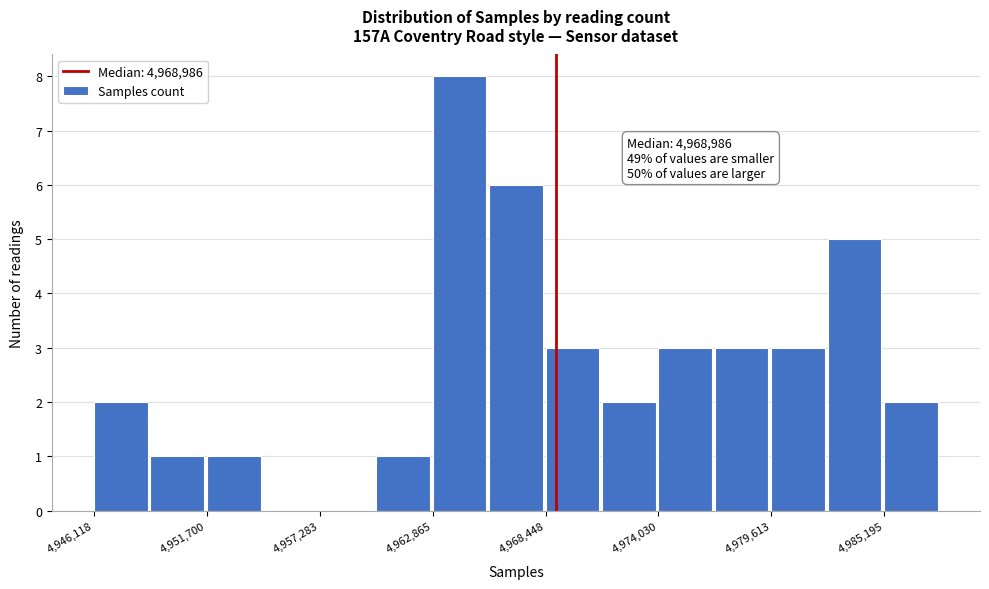

Read against the x-axis, roughly where is the centre of the tallest bar?

4964000